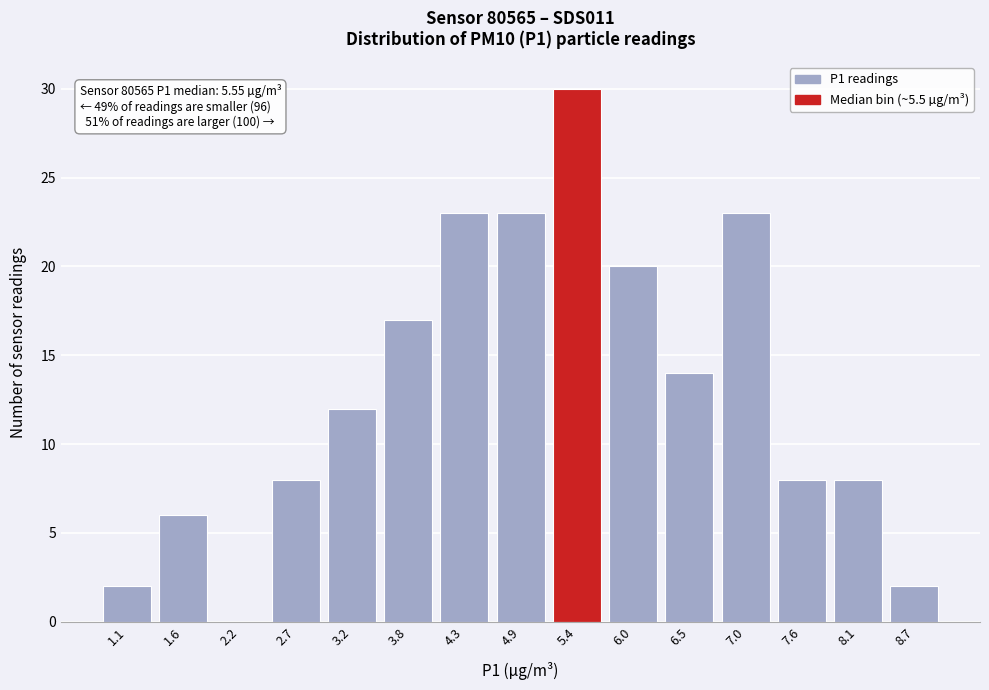

Reading left to right, extract all data points from this chart.

1.1=2	1.6=6	2.2=0	2.7=8	3.2=12	3.8=17	4.3=23	4.9=23	5.4=30	6.0=20	6.5=14	7.0=23	7.6=8	8.1=8	8.7=2